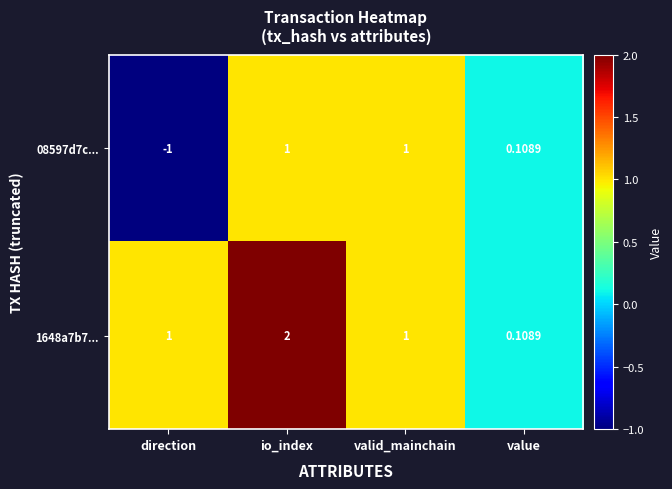

Is the value of 08597d7c... at value greater than the value of 1648a7b7... at valid_mainchain?

No